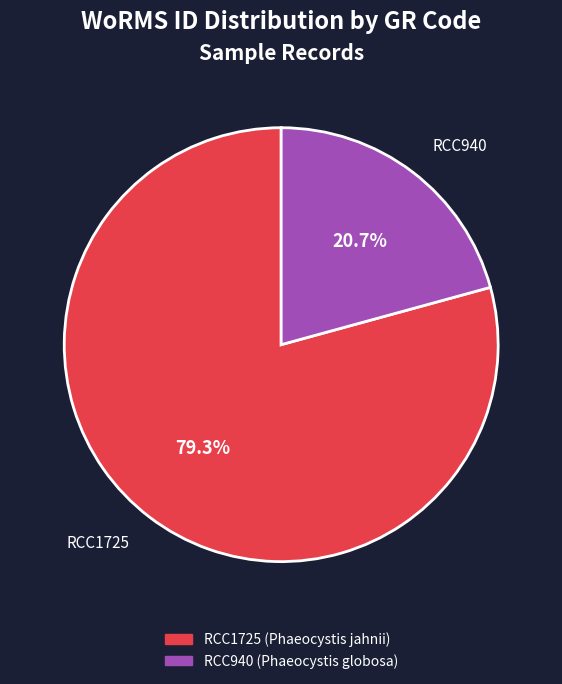

To the nearest percent, what is the combined percentage of RCC1725 and RCC940?

100%